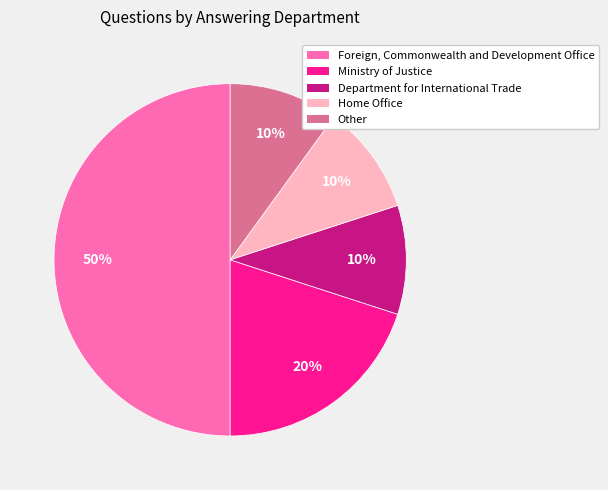

To the nearest percent, what is the difference between the largest and smallest slice percentages?

40%